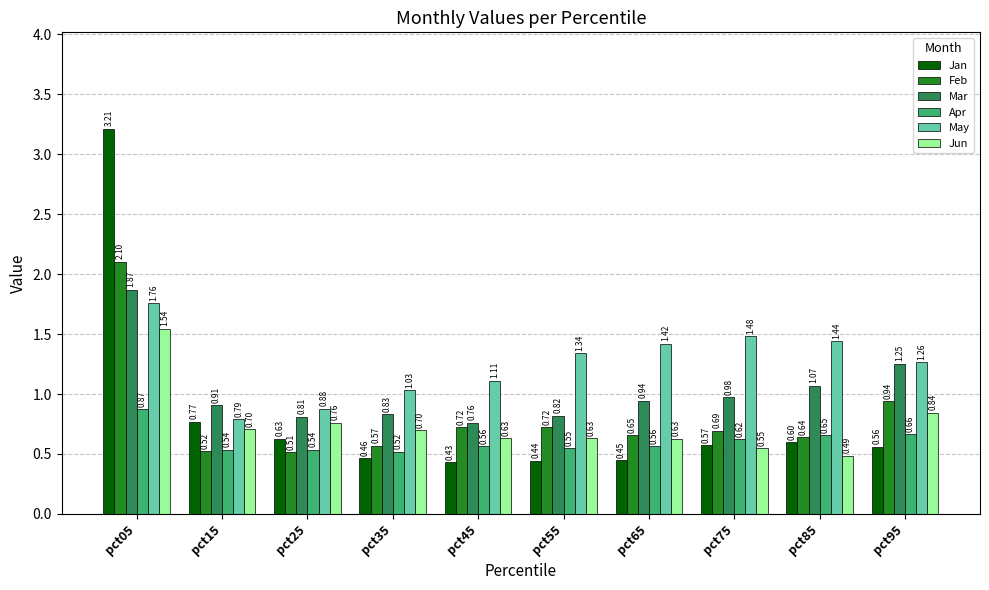

What is the sum of the May values at pct15 and pct05?

2.5